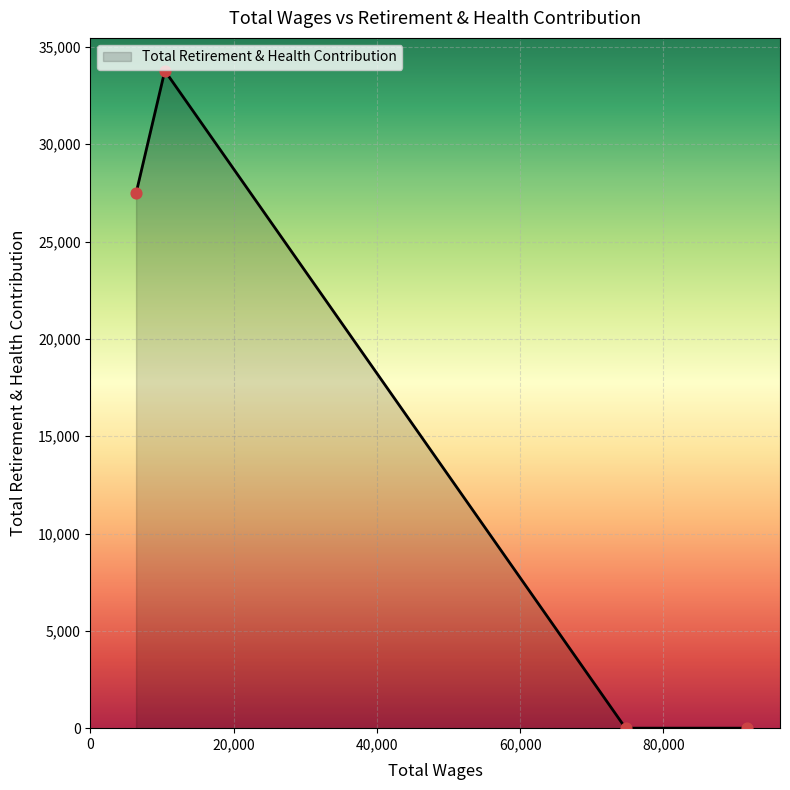

How many interior local peaks (higher than both neighbors) does the data have?

1